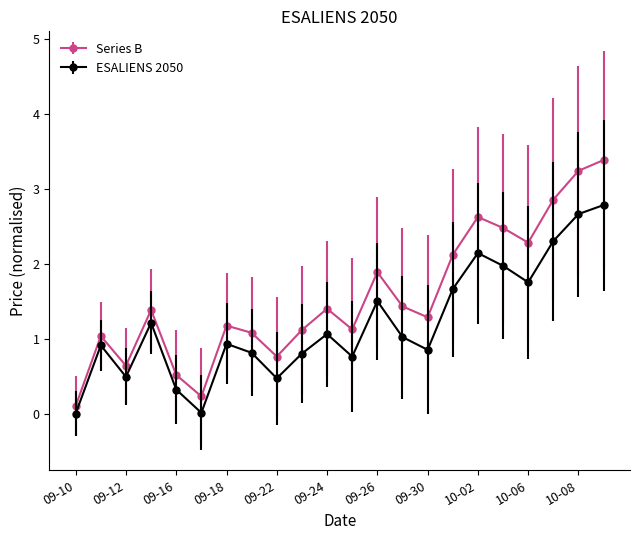

Which series has the largest range (max minus min)?

Series B